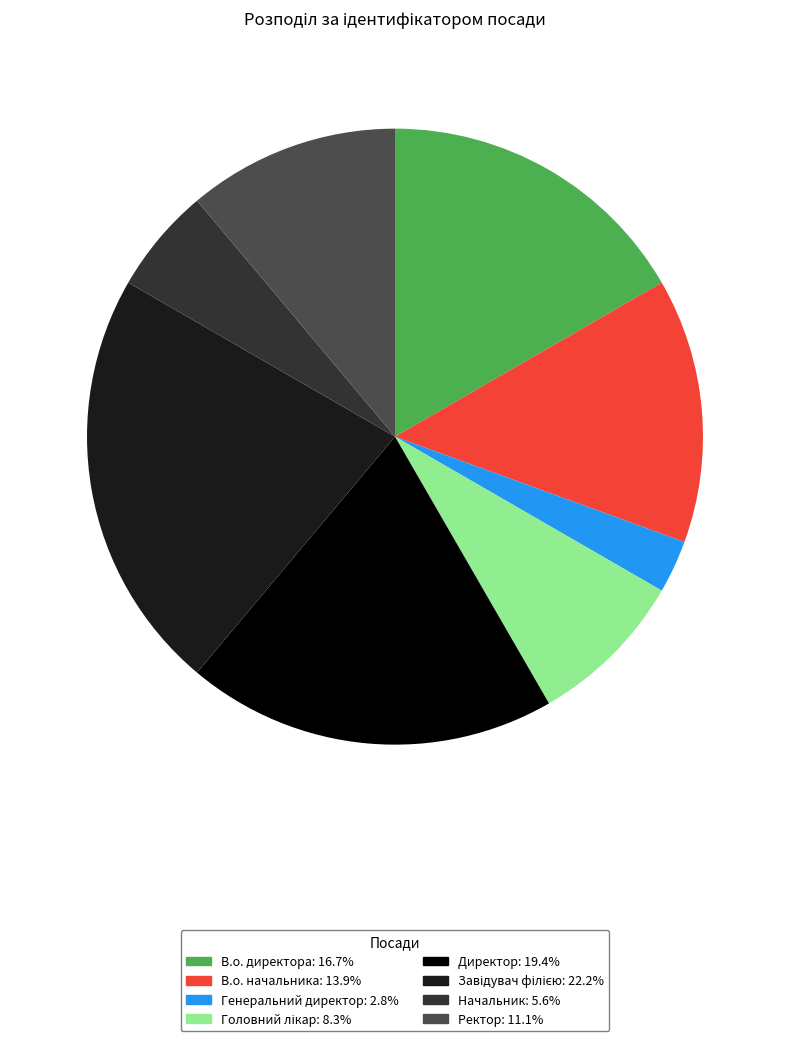

Is the sum of В.о. директора: 16.7% and Генеральний директор: 2.8% greater than half?

No